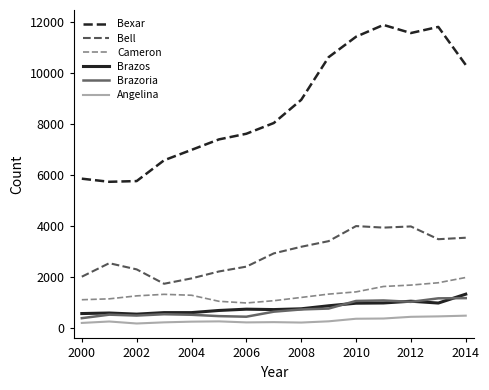

What is the greatest value displayed?

11904